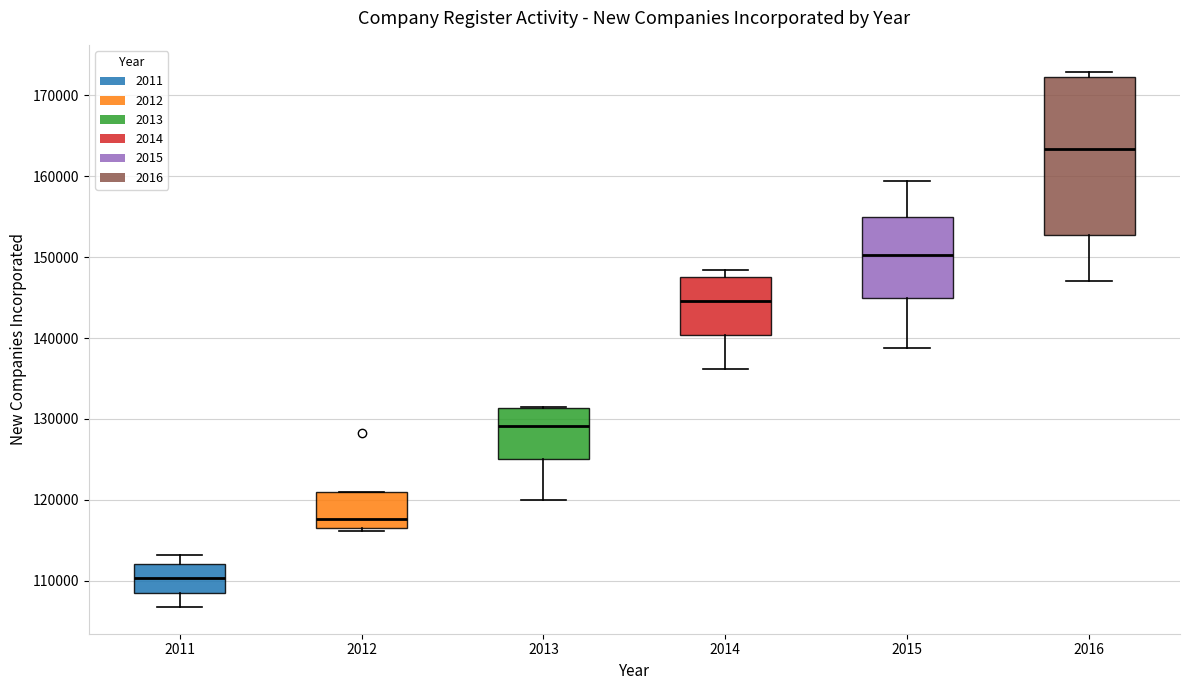

Where does the lower whisker of the box at x = 2011 end on the y-axis? The values are not printed on the chart, so give them approximately, as read against the axis.

107000